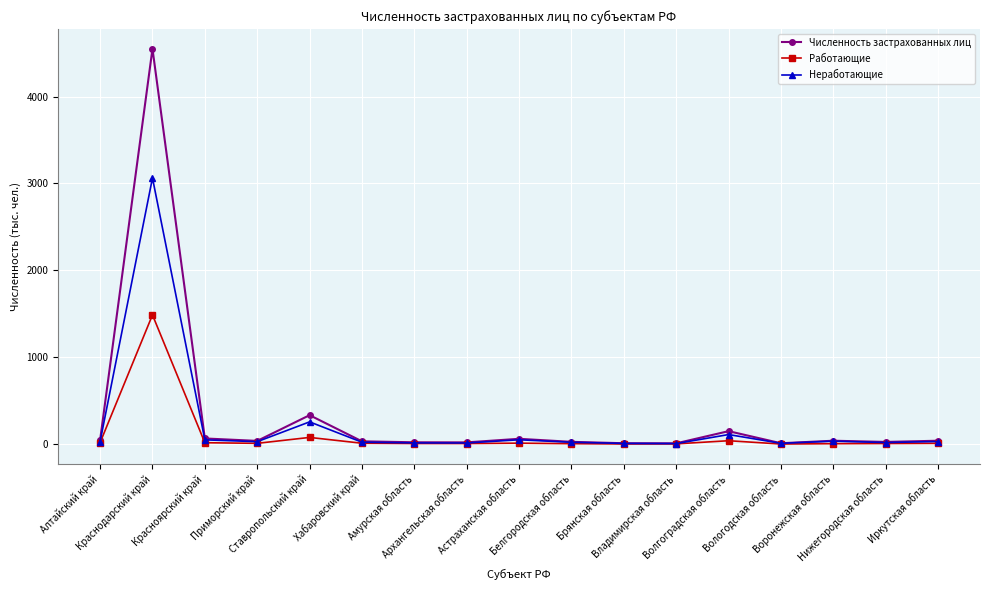

Where is Численность застрахованных лиц nearest to the value 2279?

Ставропольский край